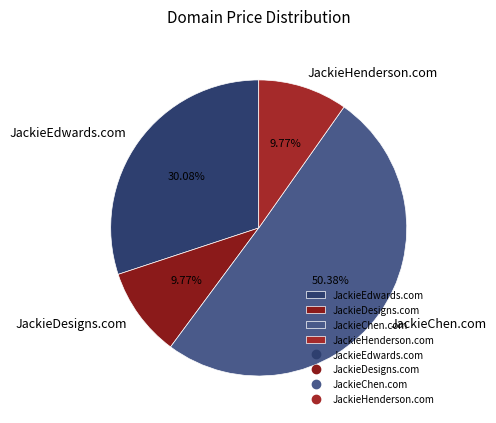

The JackieChen.com slice represents 50% of the pie. True or false?

True